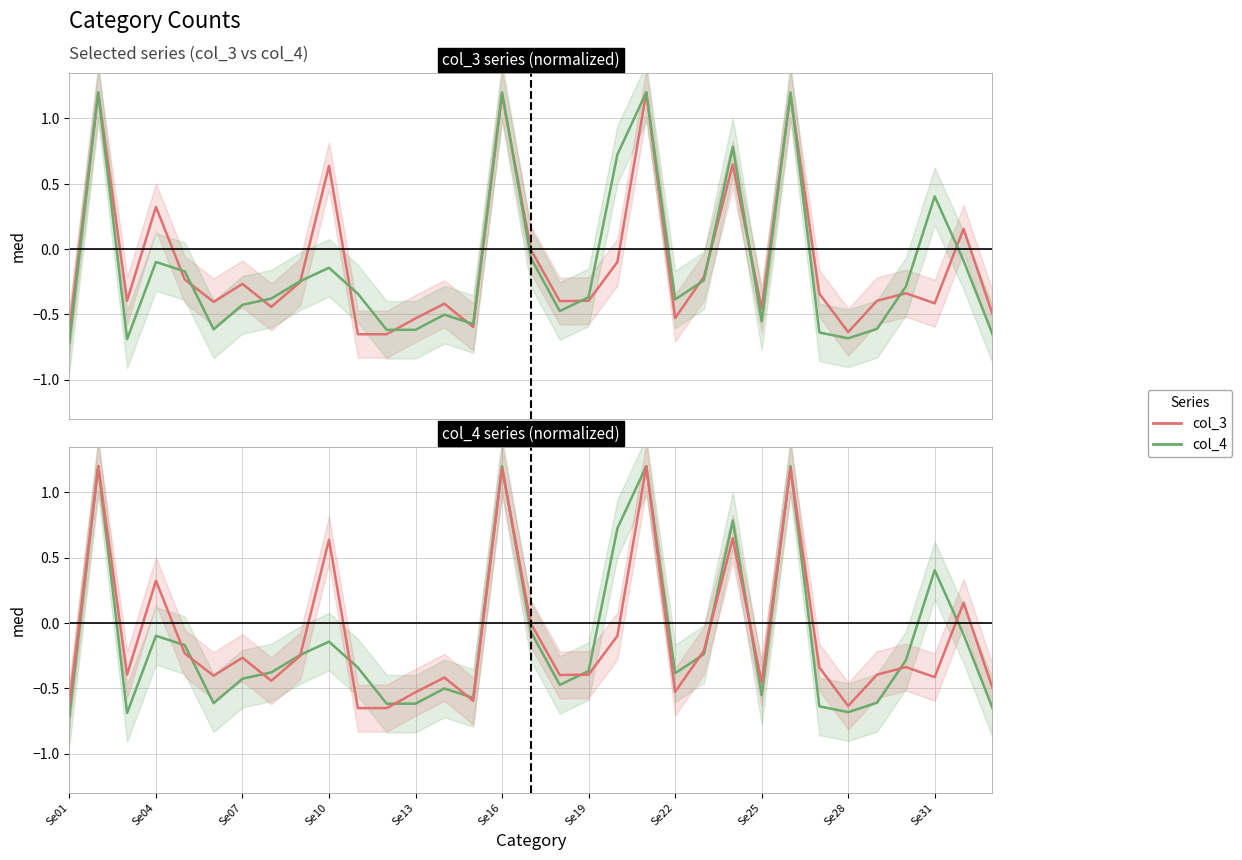

What is the total value across all series at 32?

-1.1